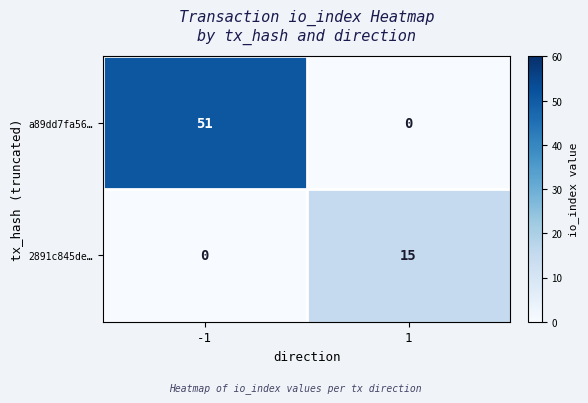

Count the number of data series in this chart.

2